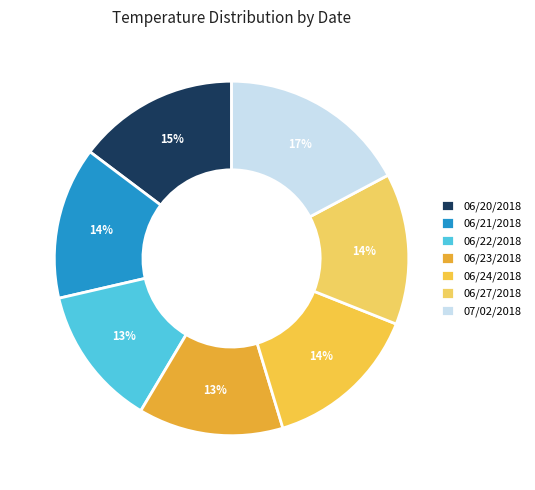

What is the total percentage of 06/22/2018 and 06/20/2018?

27.6%